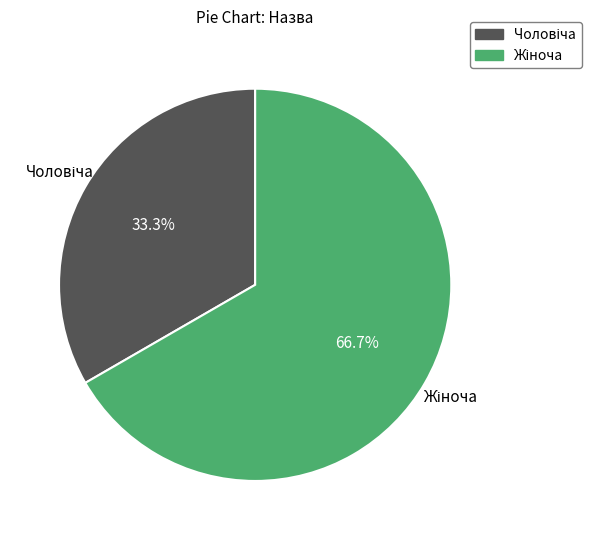

Does any single category account for the majority?

Yes